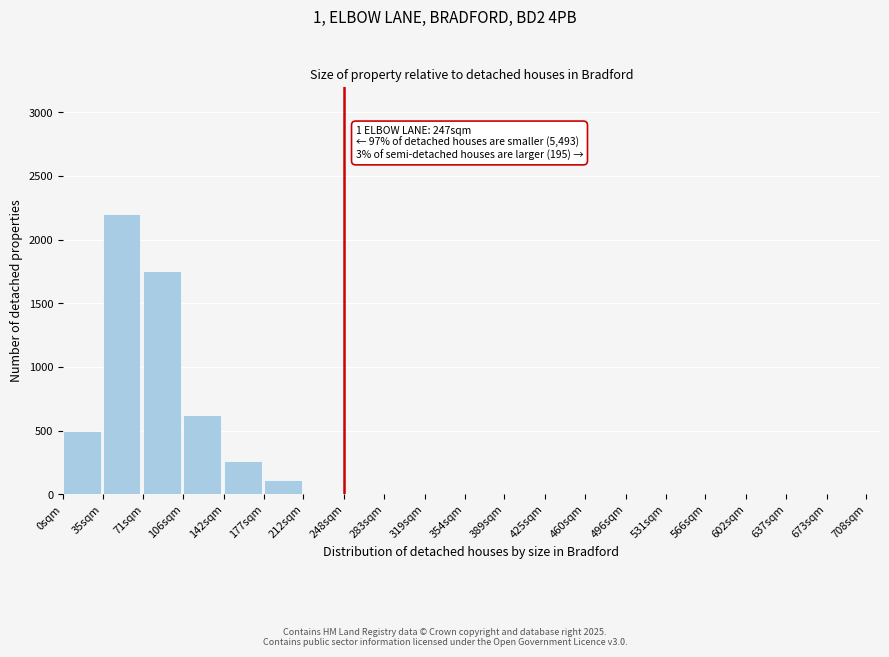

Reading right to left, extract all data points from this chart.

673sqm=0	637sqm=0	602sqm=0	566sqm=0	531sqm=0	496sqm=0	460sqm=0	425sqm=0	389sqm=0	354sqm=0	319sqm=0	283sqm=0	248sqm=0	212sqm=0	177sqm=110	142sqm=260	106sqm=625	71sqm=1750	35sqm=2200	0sqm=500